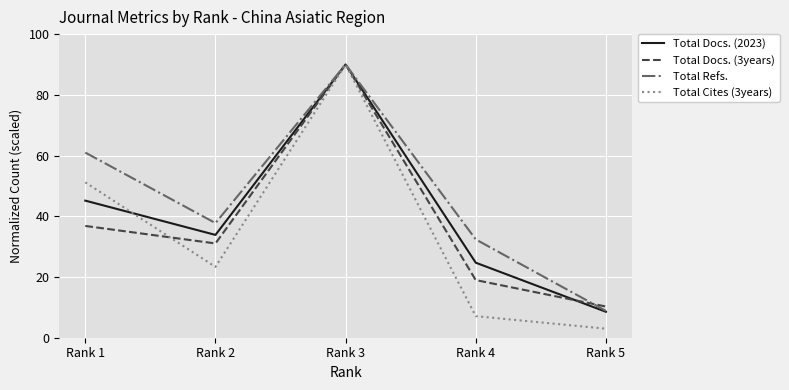

List the labels in order of Total Refs. value, smallest first.

Rank 5, Rank 4, Rank 2, Rank 1, Rank 3